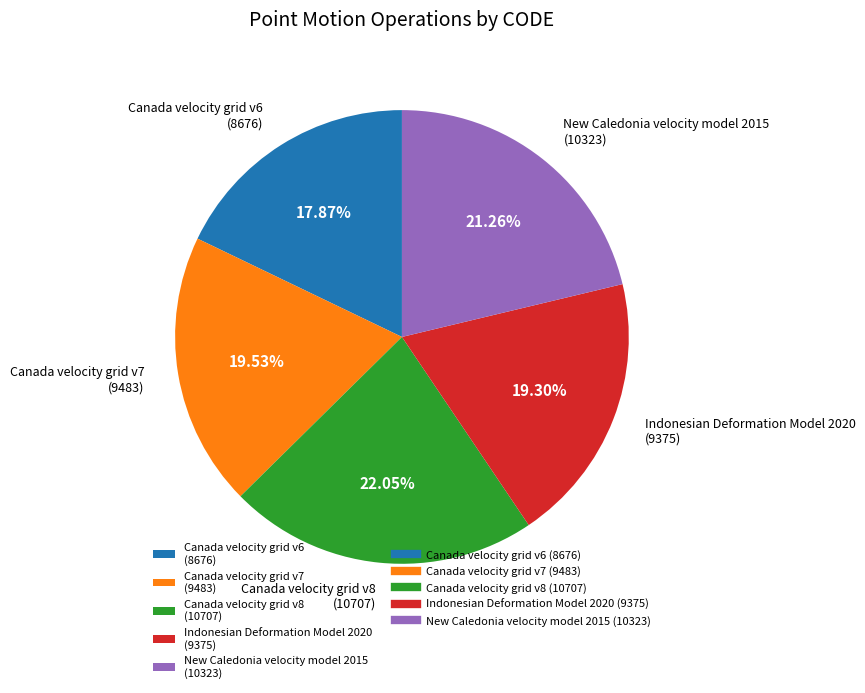

How many segments does this pie chart have?

5